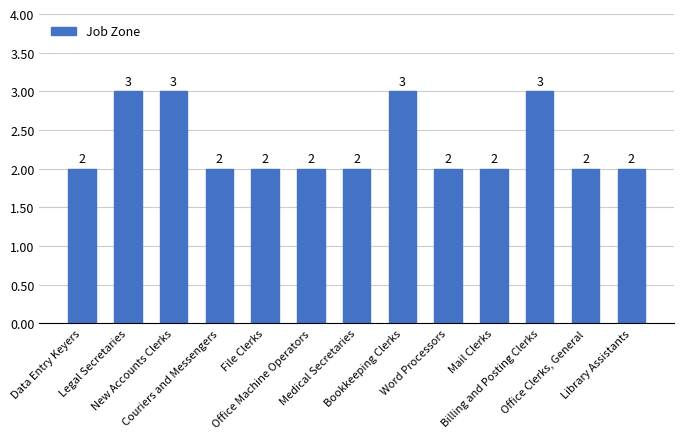

Reading left to right, what are all the values shown in this chart?

2	3	3	2	2	2	2	3	2	2	3	2	2